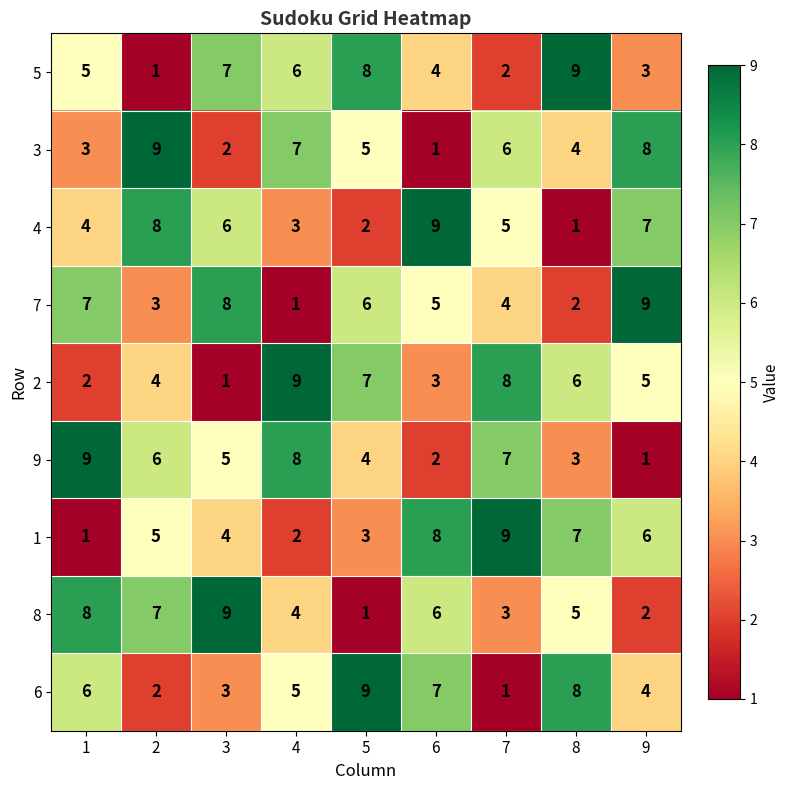

The 3 series shows 8 at 9. True or false?

True